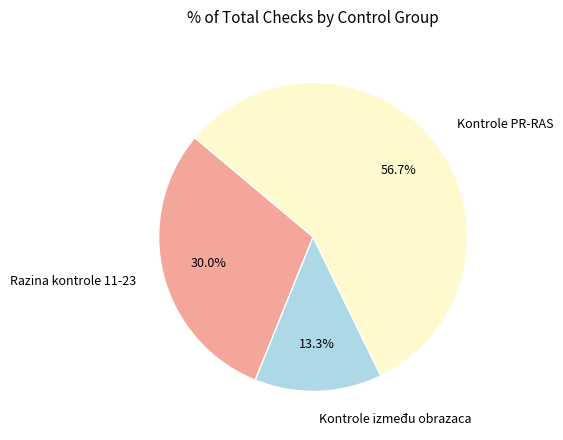

To the nearest percent, what percentage of the pie is Kontrole PR-RAS?

57%